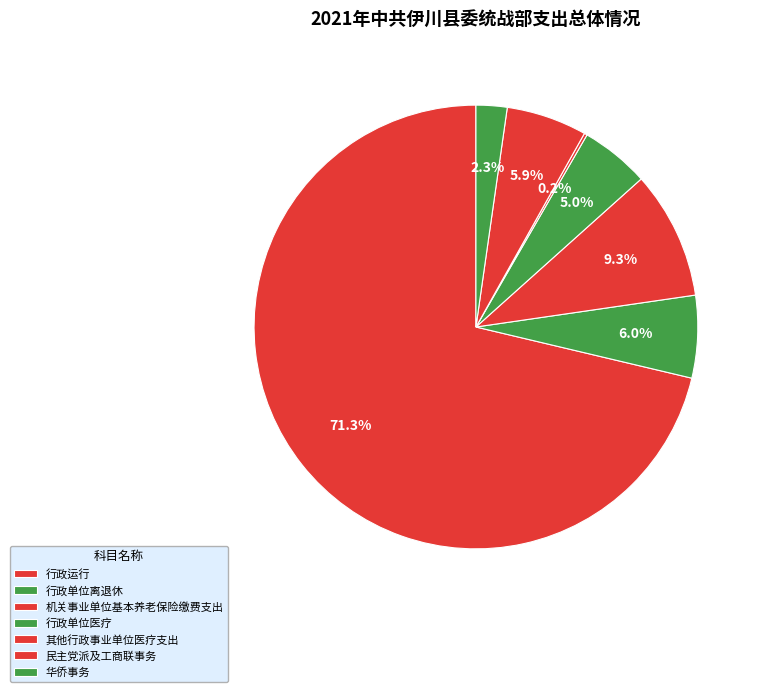

Which slice is the largest?

行政运行